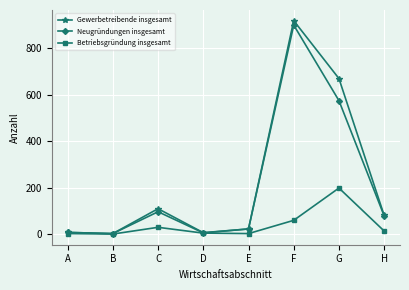

What value does the Neugründungen insgesamt series have at B?

2